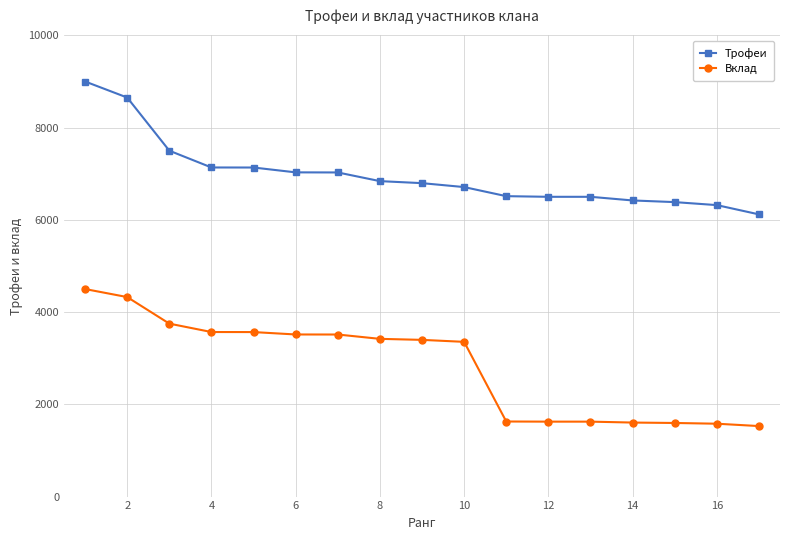

Which series has the largest range (max minus min)?

Вклад